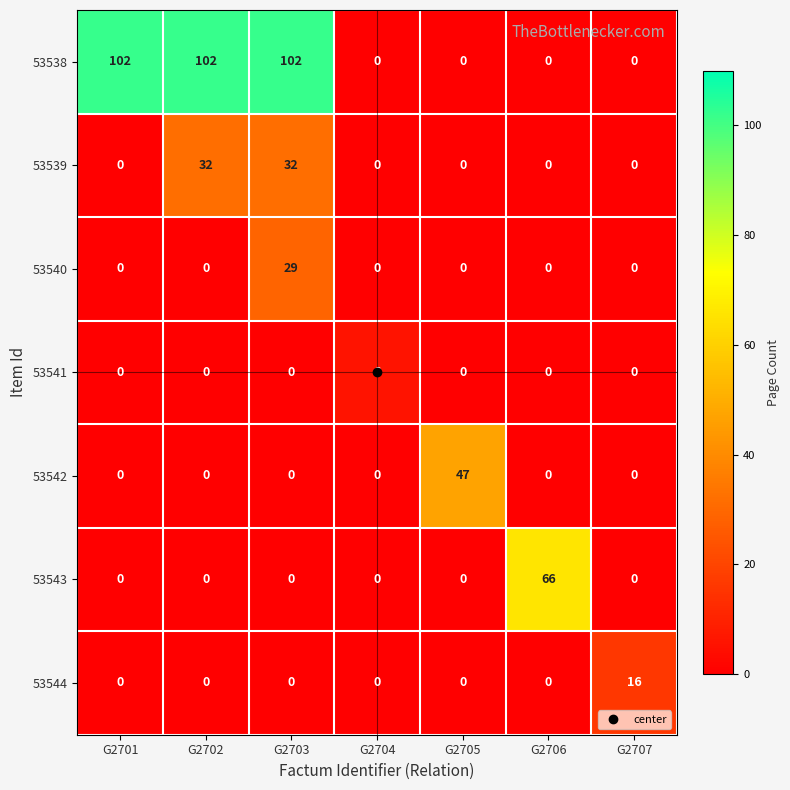

Rank the series by their maximum value, from highest to lowest.

53538, 53543, 53542, 53539, 53540, 53544, 53541